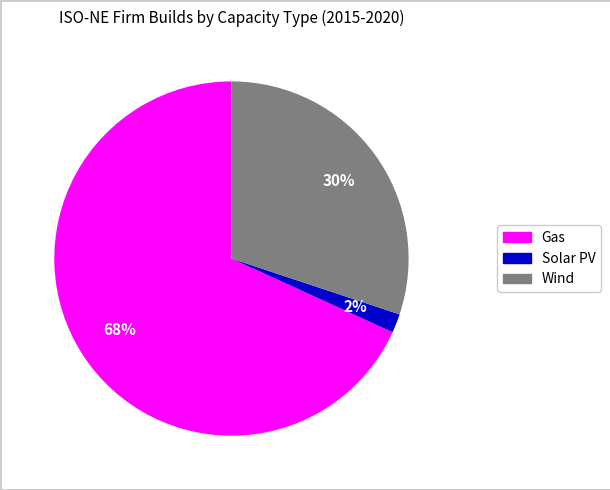

The Gas slice represents 55% of the pie. True or false?

False